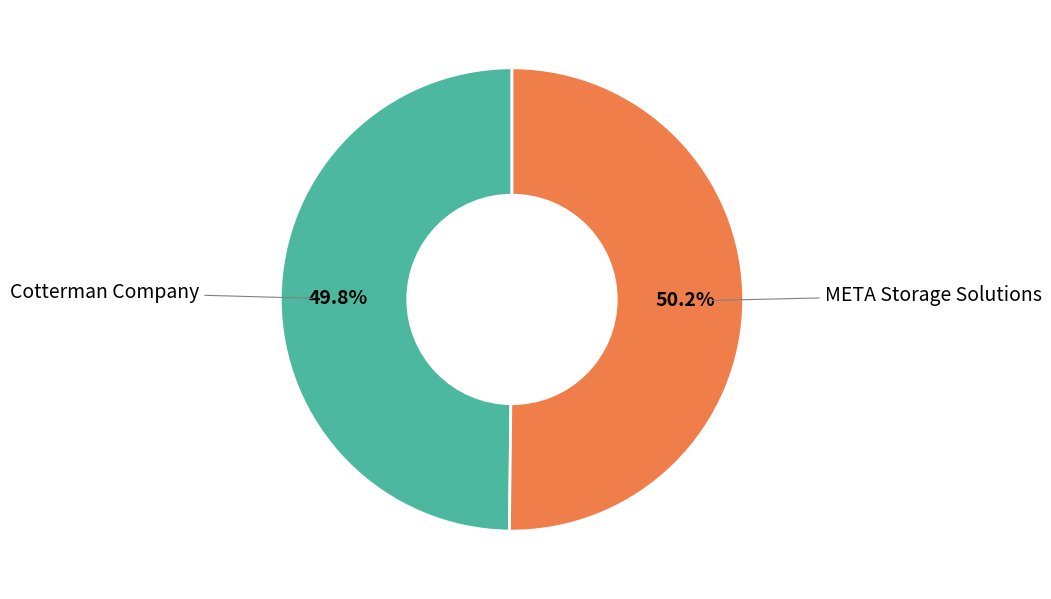

Is there a majority slice in this chart?

Yes